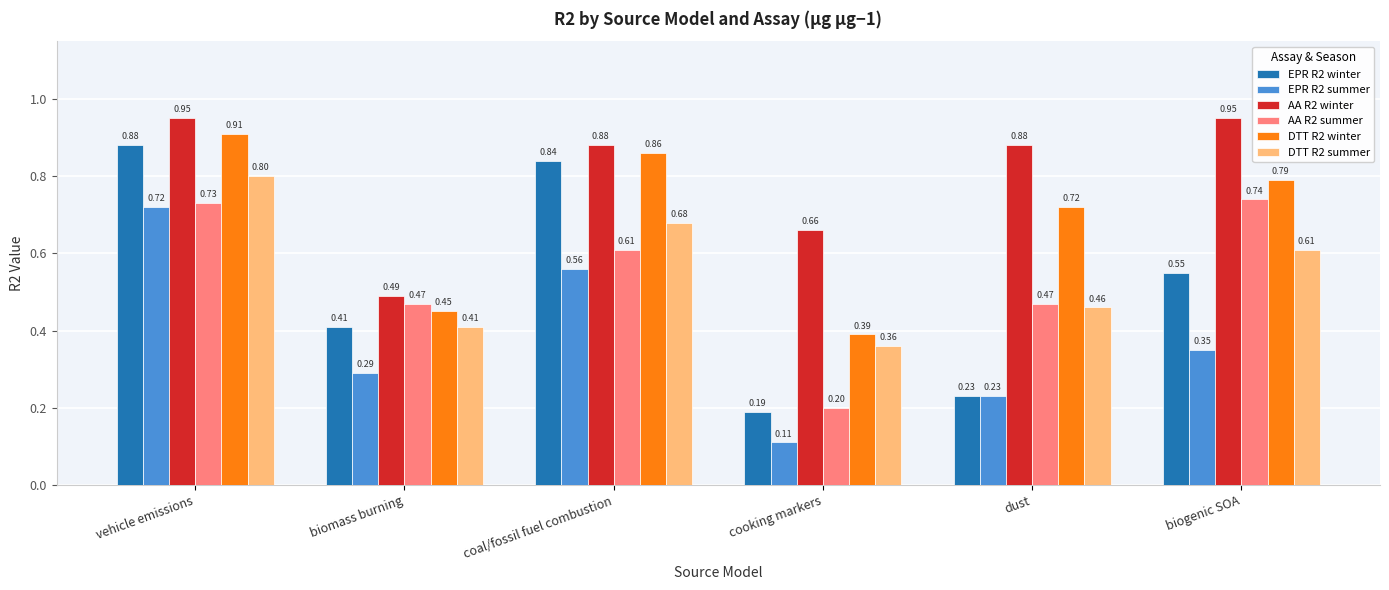

Rank the categories by DTT R2 winter value from highest to lowest.

vehicle emissions, coal/fossil fuel combustion, biogenic SOA, dust, biomass burning, cooking markers